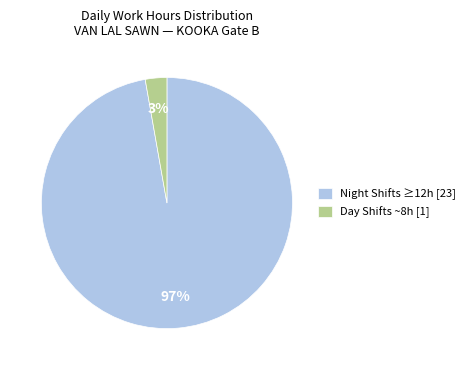

To the nearest percent, what is the average slice percentage?

50%